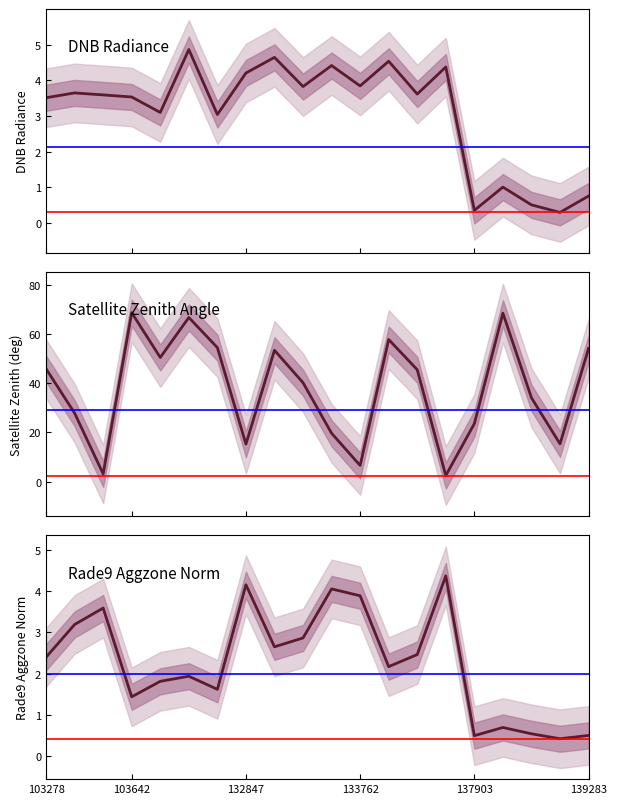

What is the sum of all satz values?

753.9